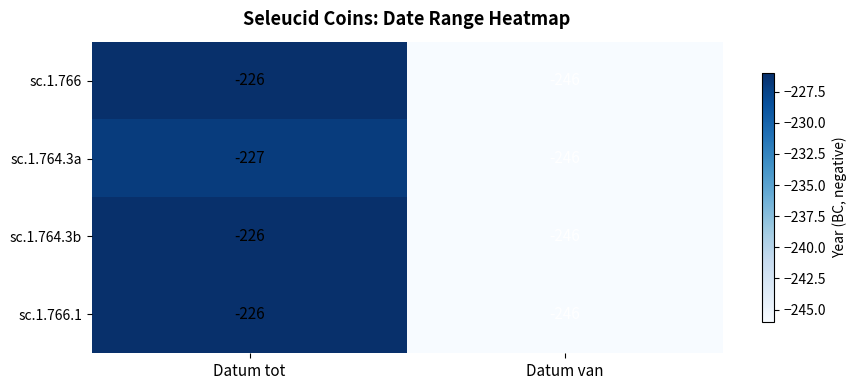

Rank the categories by sc.1.764.3b value from highest to lowest.

Datum tot, Datum van